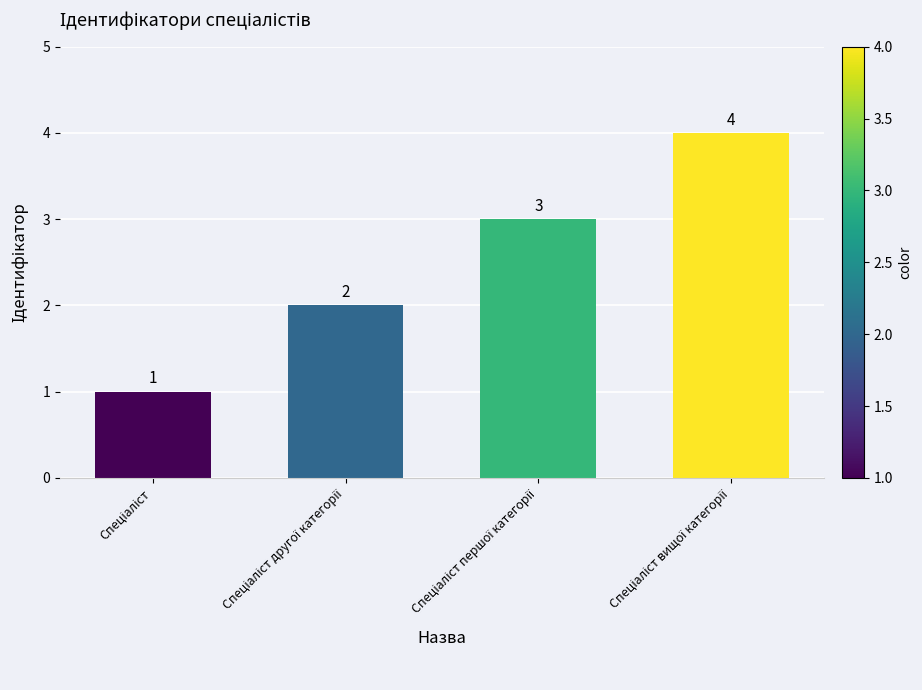

What is the sum of all values?

10